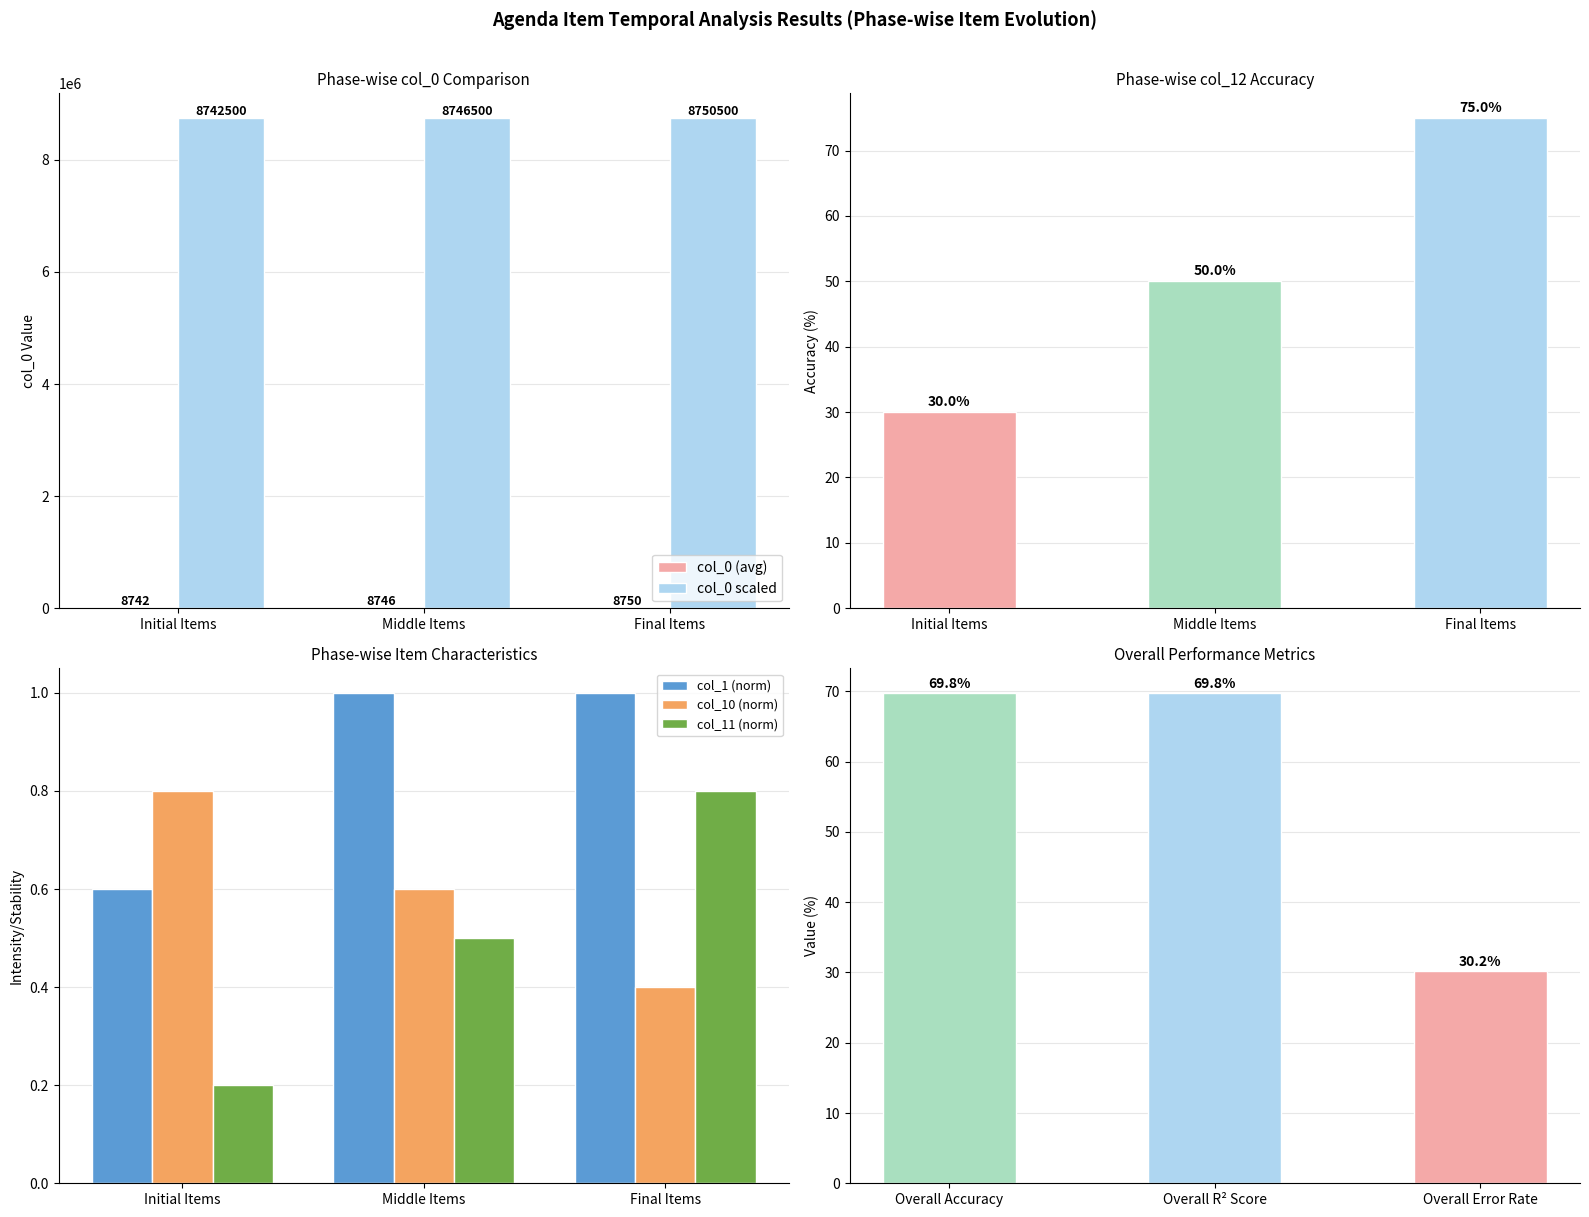

Is it true that col_0 scaled equals 8750500.0 at Final Items?

True